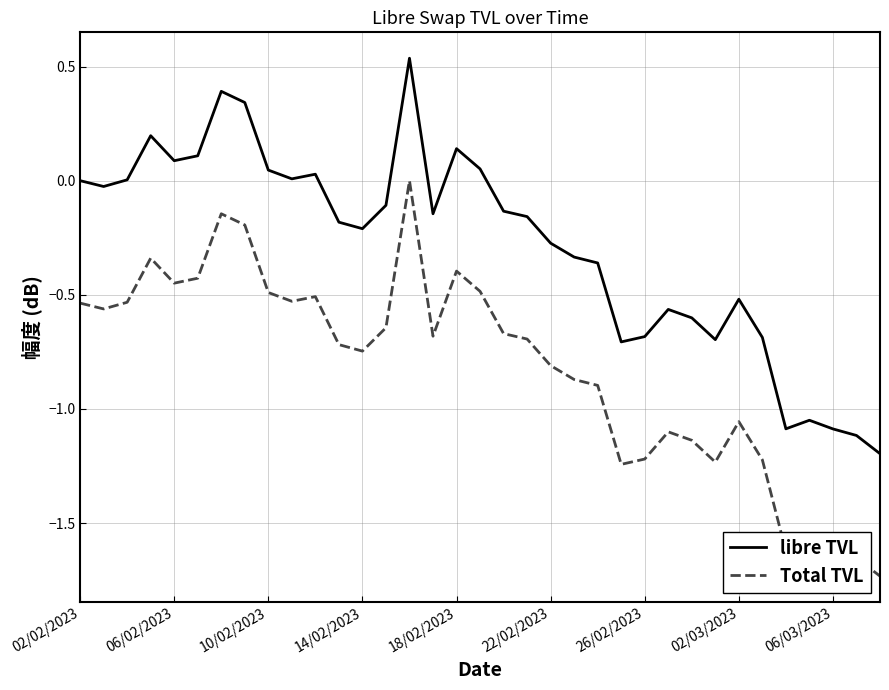

True or false: Total TVL and libre TVL cross at least once.

False